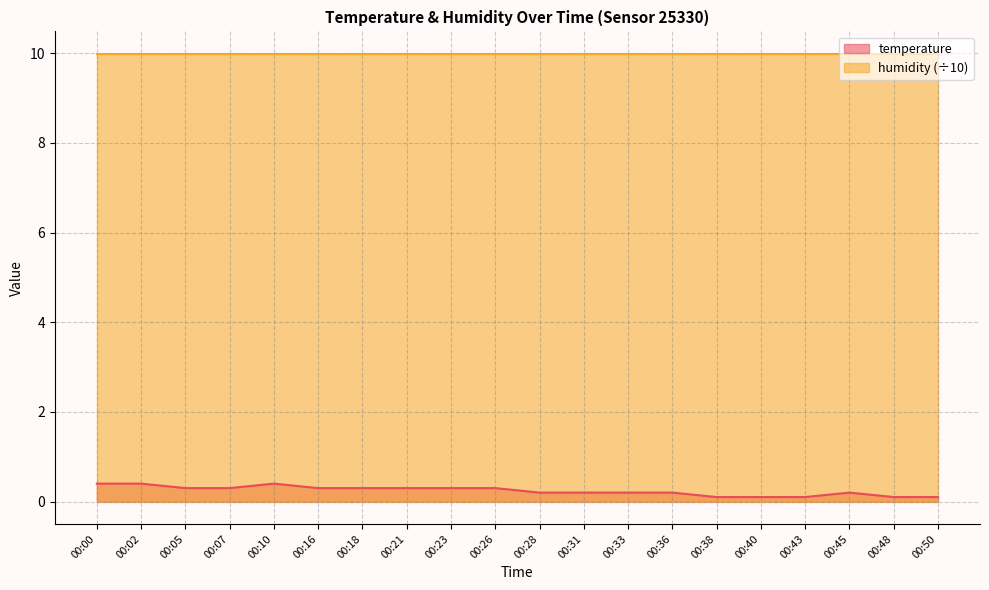

List the labels in order of value, smallest first.

00:38, 00:40, 00:43, 00:48, 00:50, 00:28, 00:31, 00:33, 00:36, 00:45, 00:05, 00:07, 00:16, 00:18, 00:21, 00:23, 00:26, 00:00, 00:02, 00:10